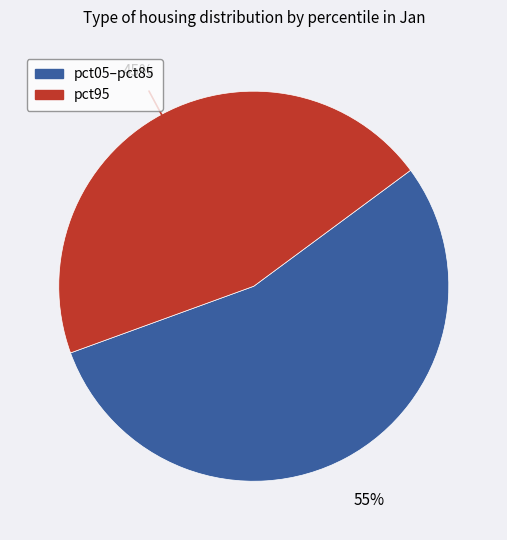

Is there a majority slice in this chart?

Yes